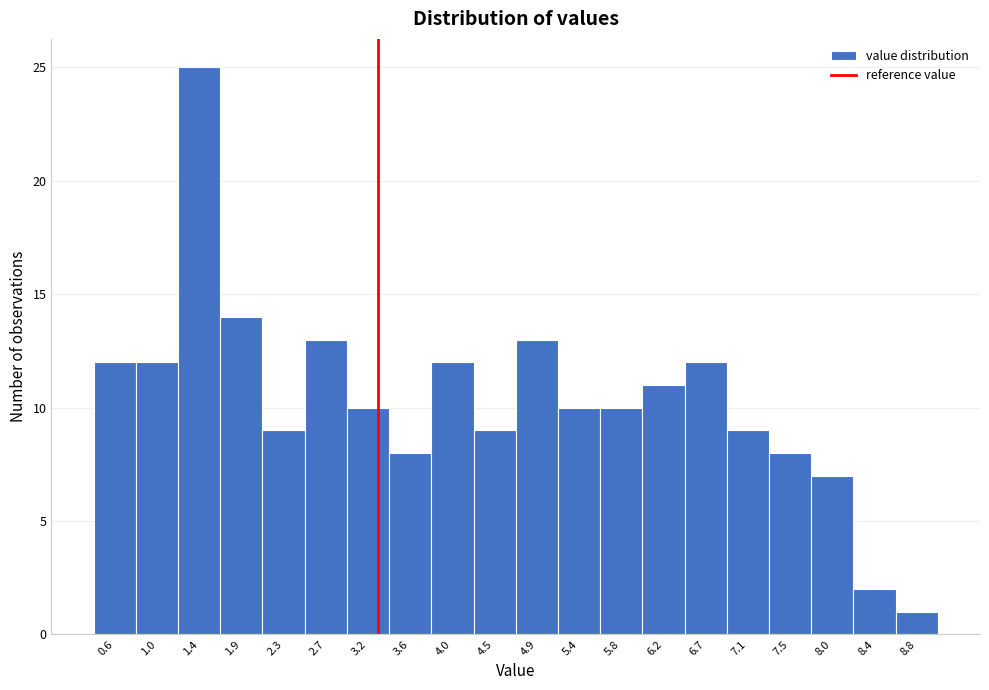

Reading right to left, transcribe all the data shown in this chart.

1	2	7	8	9	12	11	10	10	13	9	12	8	10	13	9	14	25	12	12